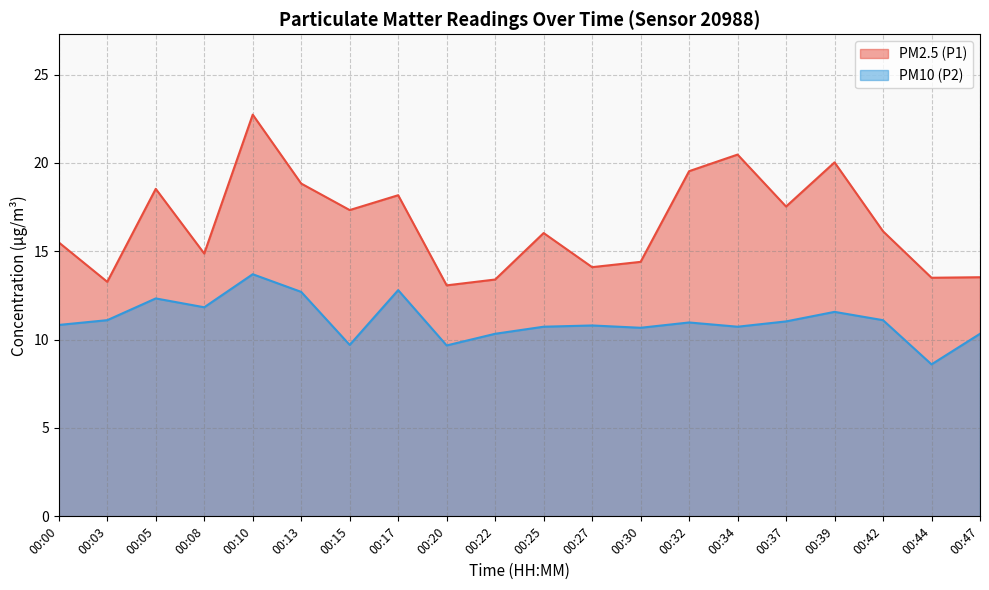

Count the number of data series in this chart.

2